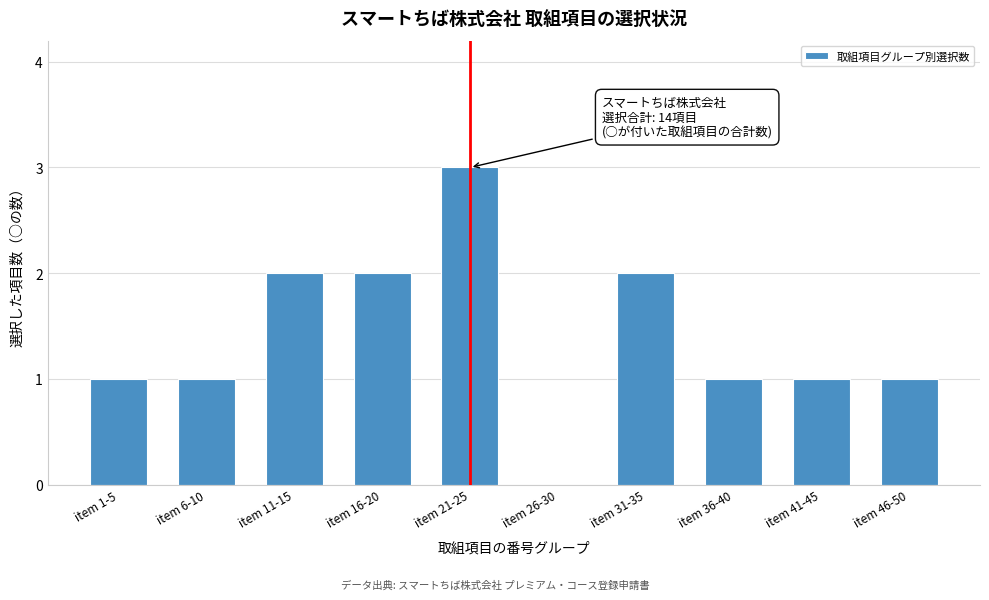

Reading left to right, what are all the values shown in this chart?

item 1-5=1	item 6-10=1	item 11-15=2	item 16-20=2	item 21-25=3	item 26-30=0	item 31-35=2	item 36-40=1	item 41-45=1	item 46-50=1